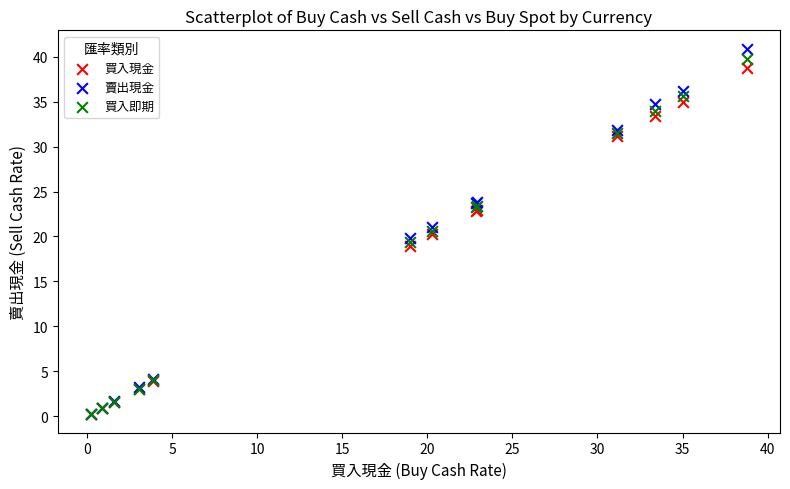

Which series contains the highest Y value?

賣出現金